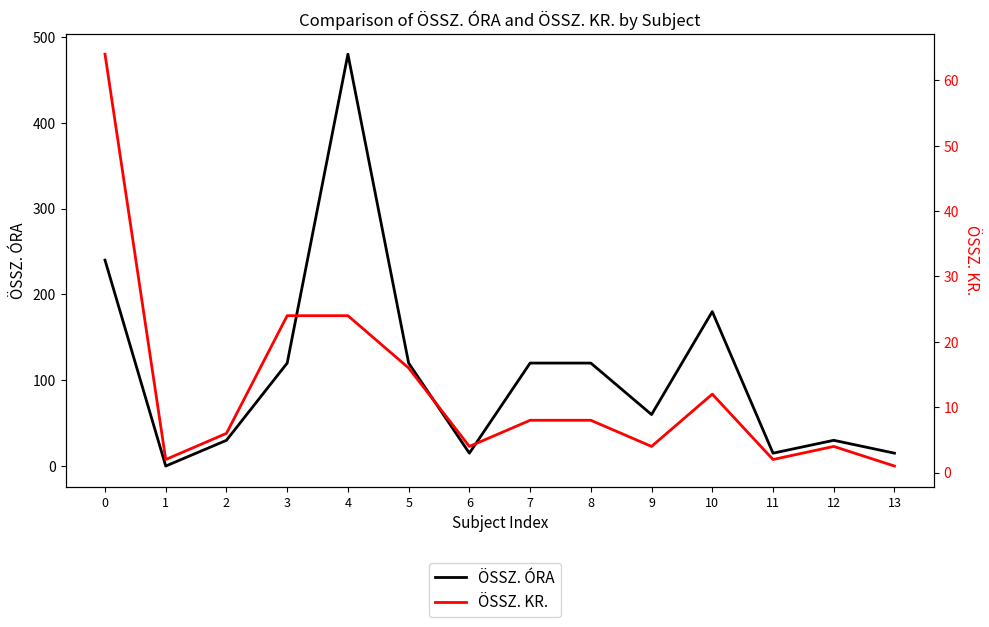

Rank the series by their maximum value, from lowest to highest.

ÖSSZ. KR., ÖSSZ. ÓRA